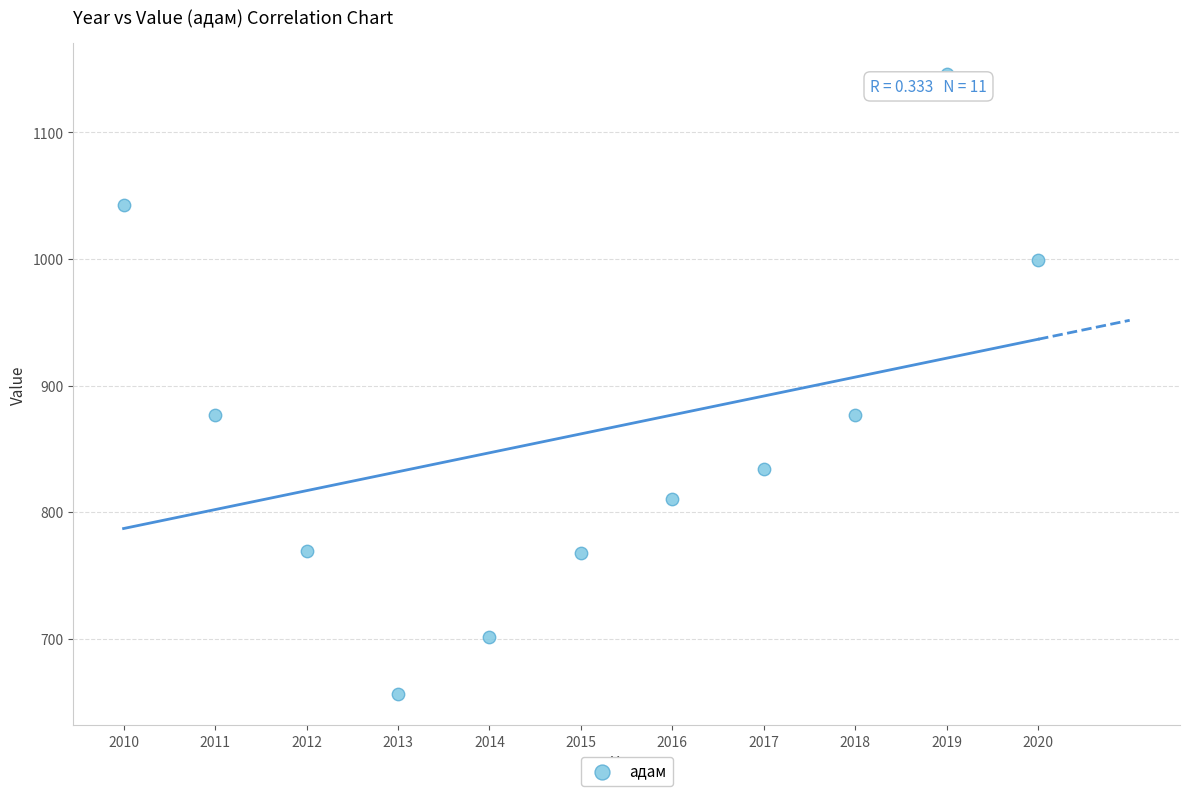

What is the range of Y values (max minus min)?

490